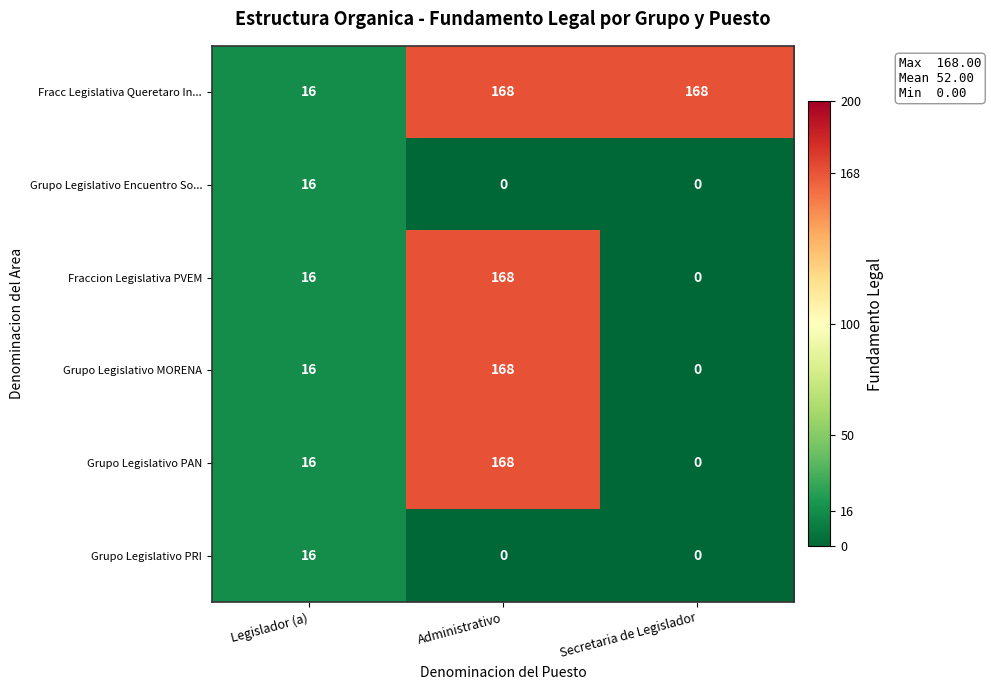

What is the sum of the Grupo Legislativo MORENA values at Legislador (a) and Administrativo?

184